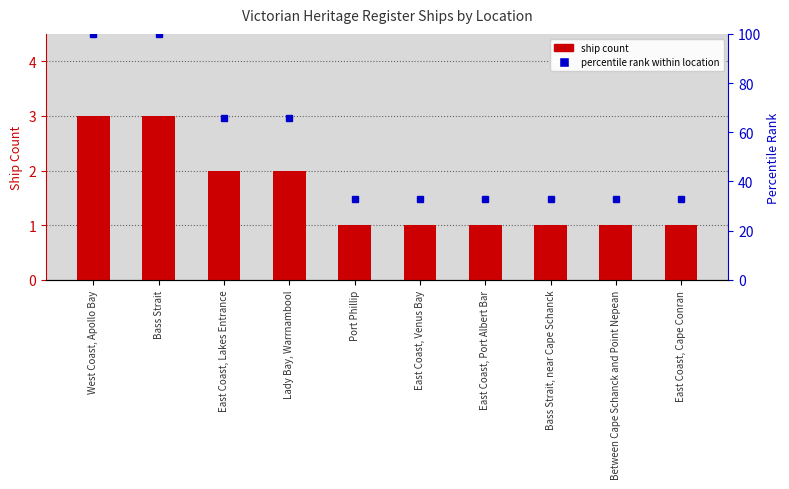

Which category has the highest value across all series?

West Coast, Apollo Bay